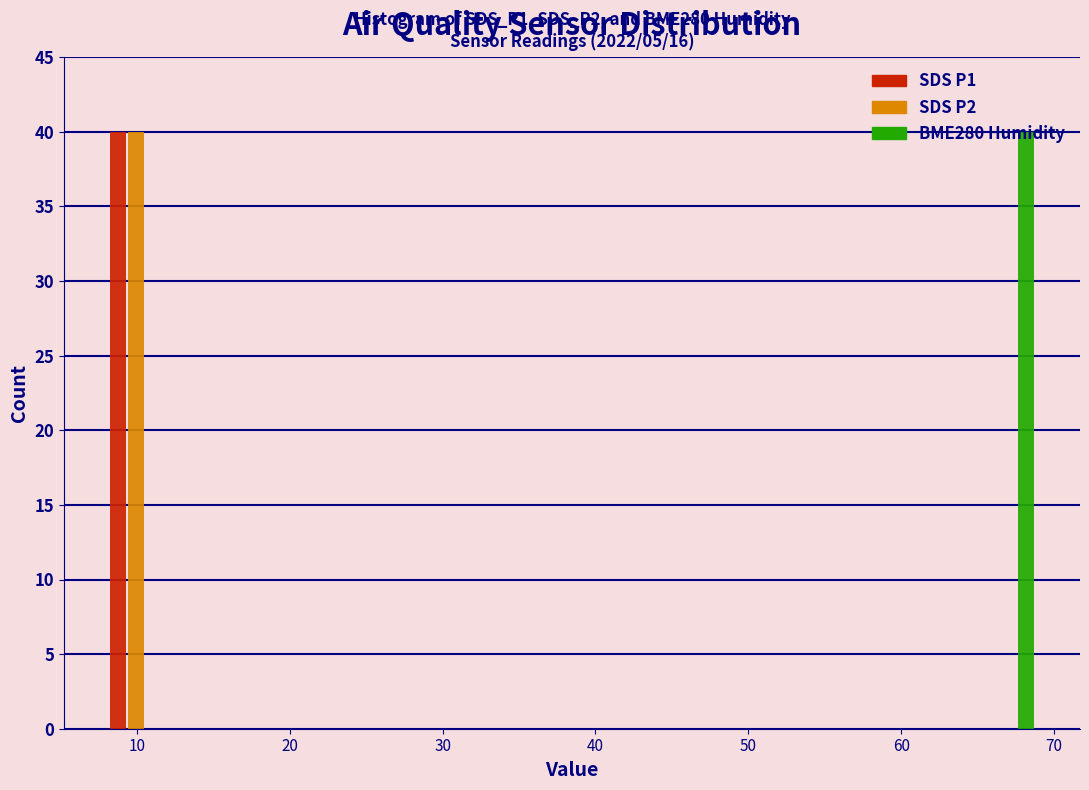

In the SDS P1 series, which range on the x-axis has the tallest bar?

8 to 12